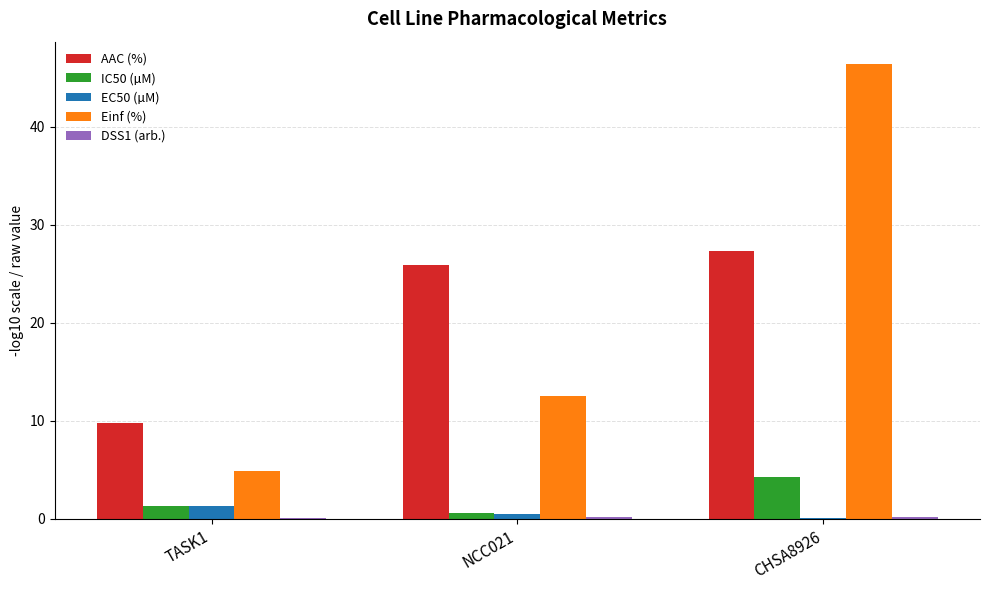

Which series has the widest spread of values?

Einf (%)